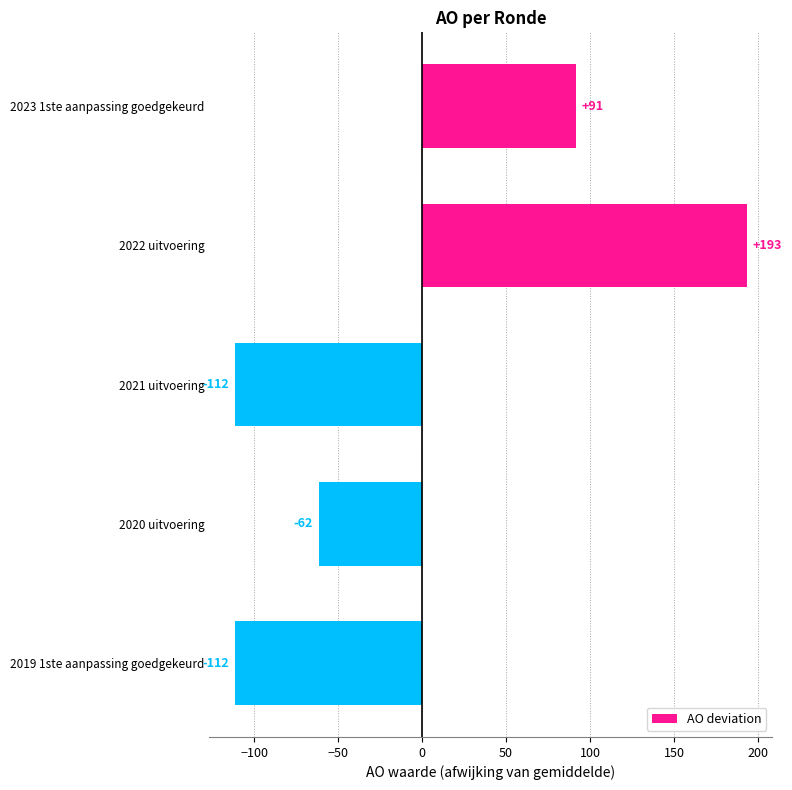

The chart shows a value of -65.7 at 2021 uitvoering. True or false?

False